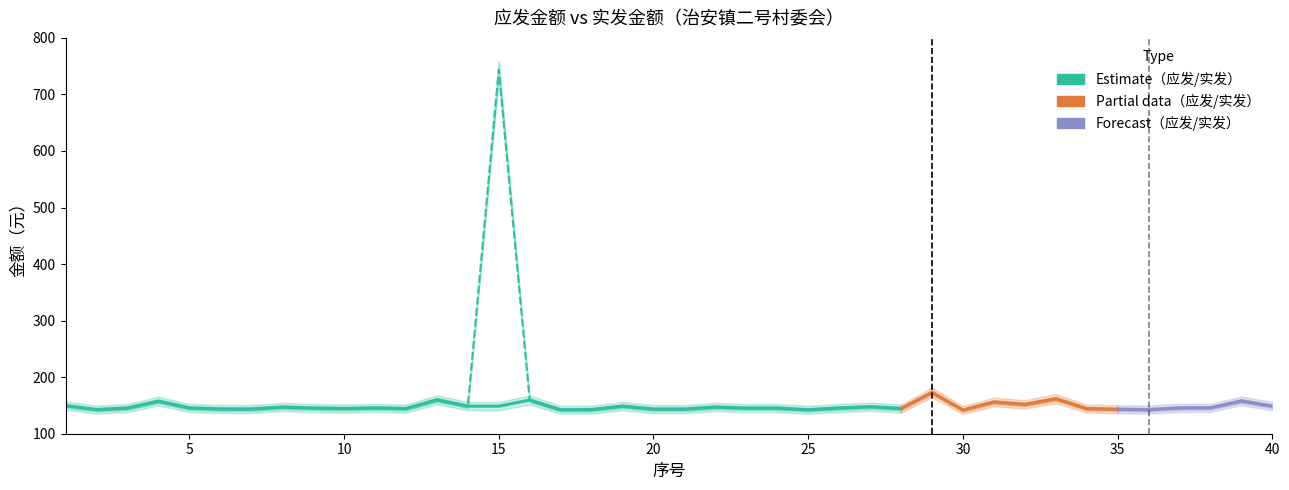

Between 19 and 11, which is larger?

19